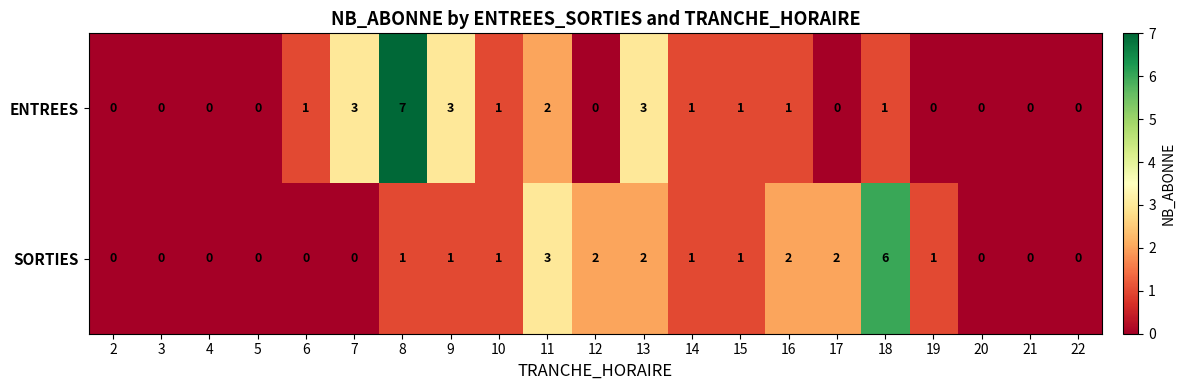

At which category does the chart reach its peak across all series?

8